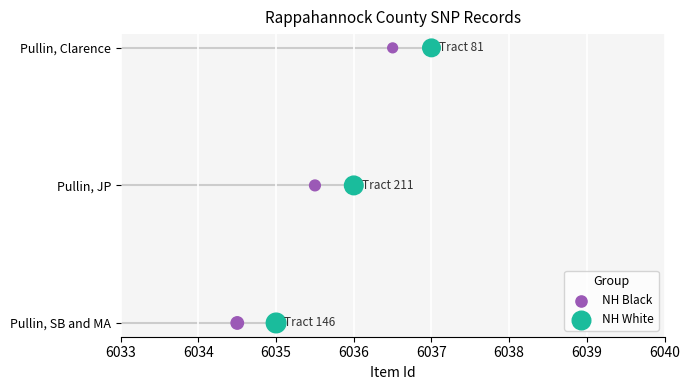

What are all the series names shown in the legend?

NH Black, NH White